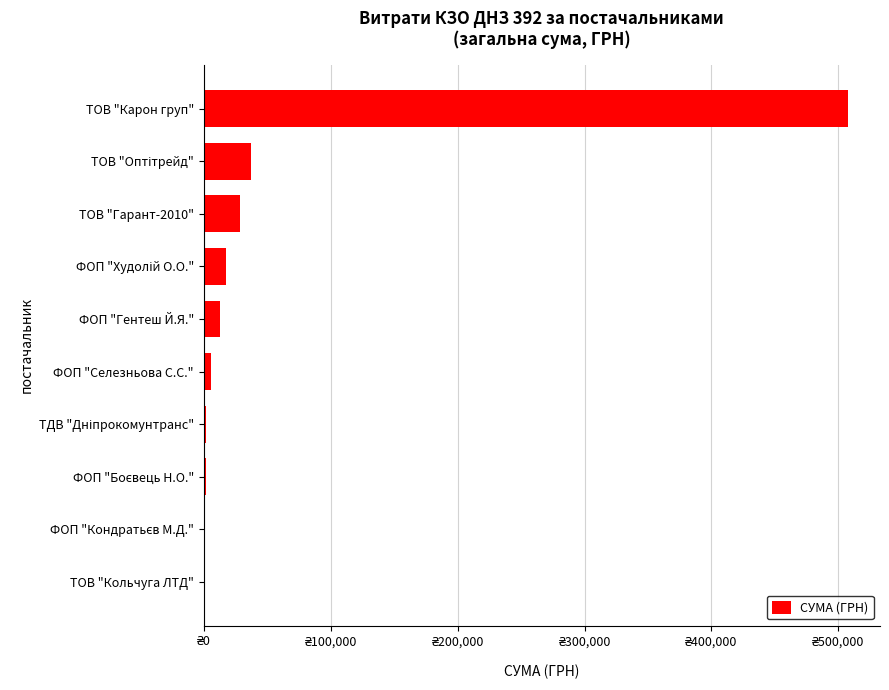

Are the bars horizontal?

Yes